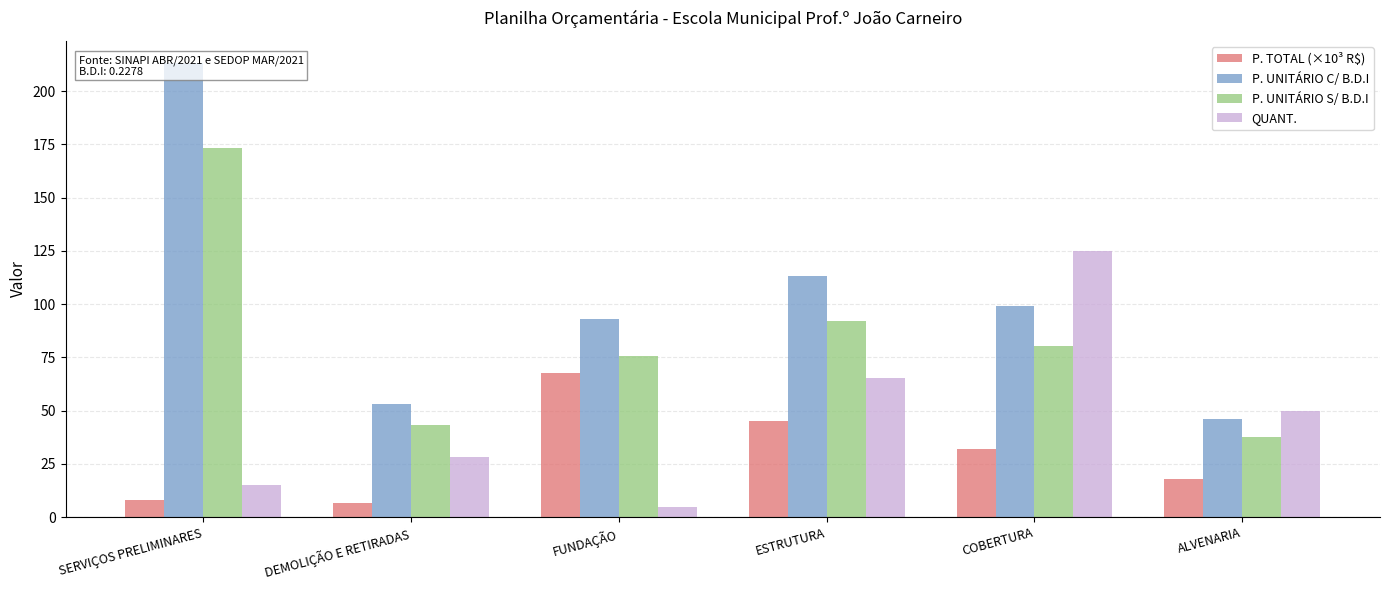

Are the bars grouped side by side (vs. stacked)?

Yes